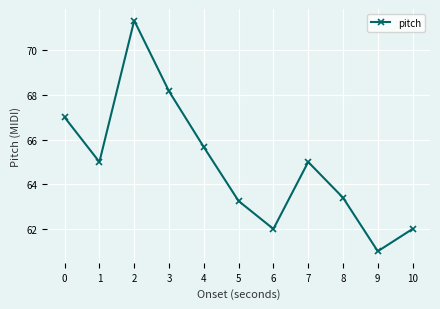

Where is the data nearest to the value 66?

4